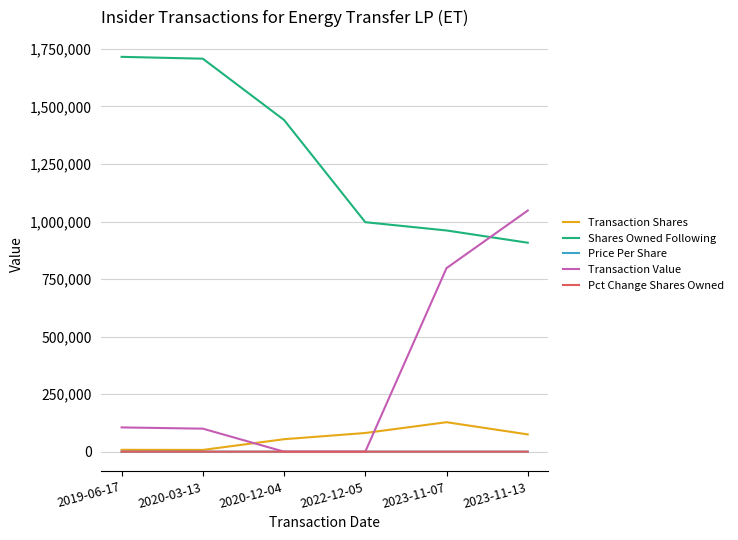

At how many categories does at least one series exceed 949660?

6